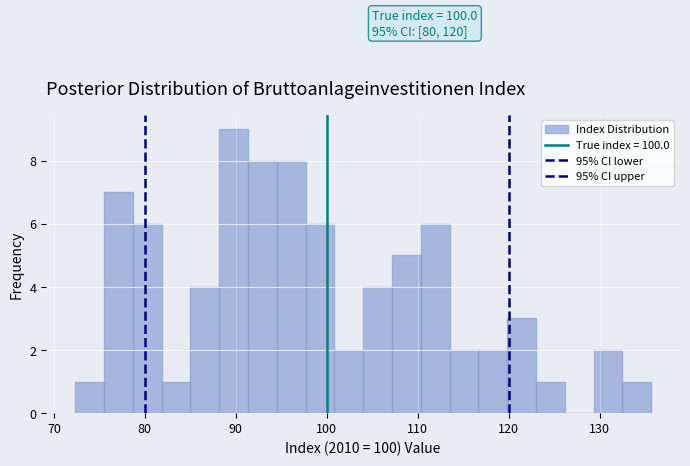

Around what value on the x-axis is the tallest bar? Give the approximate position of its centre, as read against the axis.

90